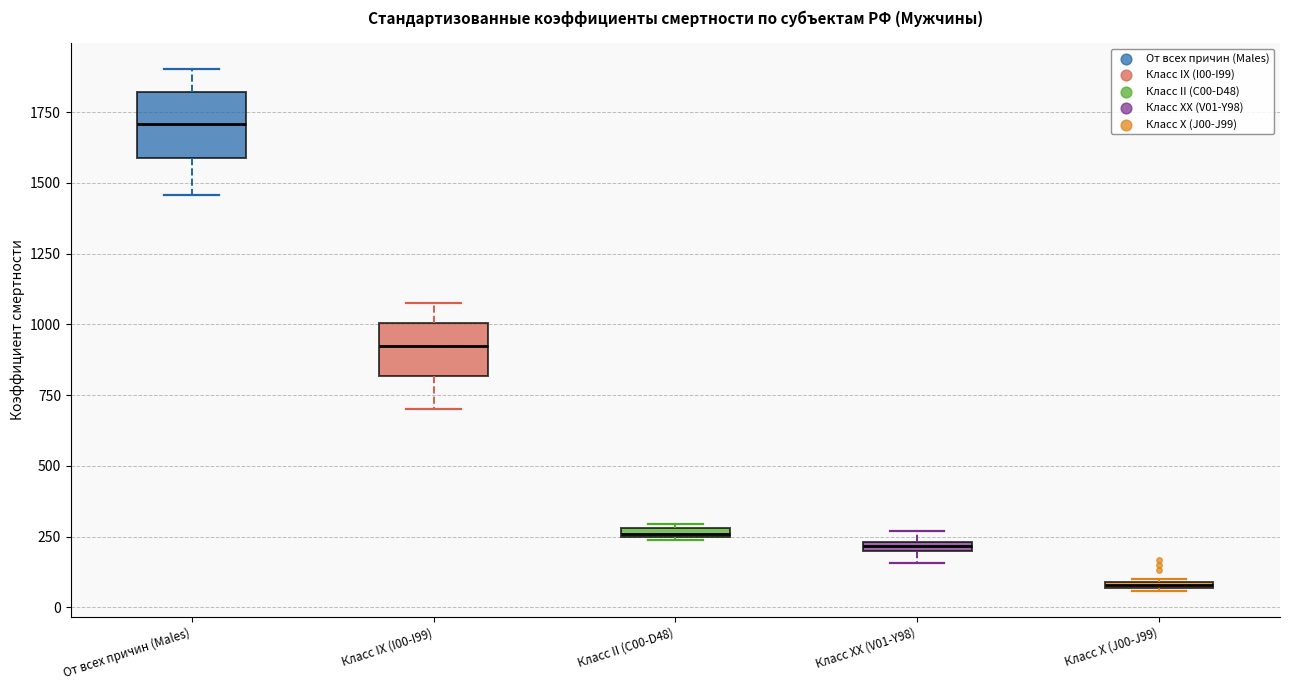

Which box's median line is the lowest?

Класс X (J00-J99)